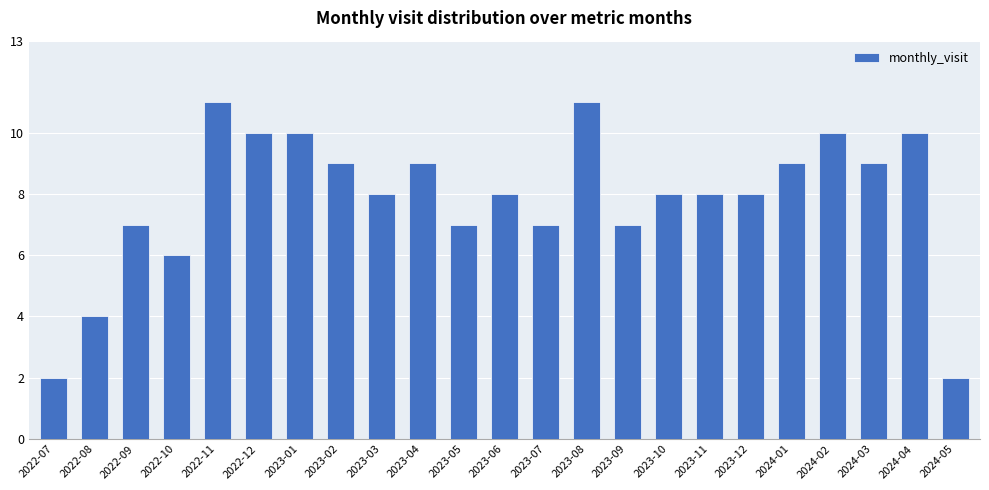

Does the chart contain any negative values?

No